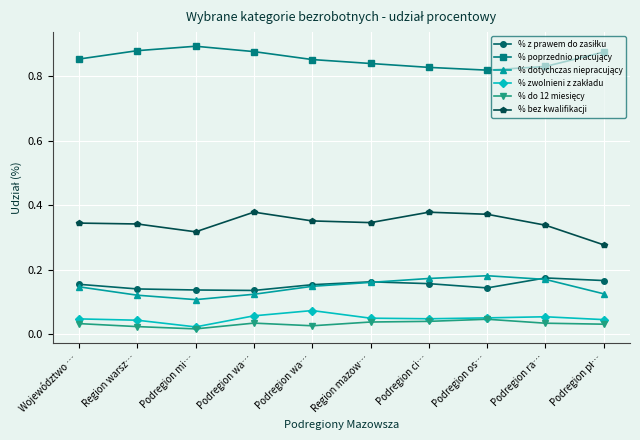

How many lines are shown in the chart?

6